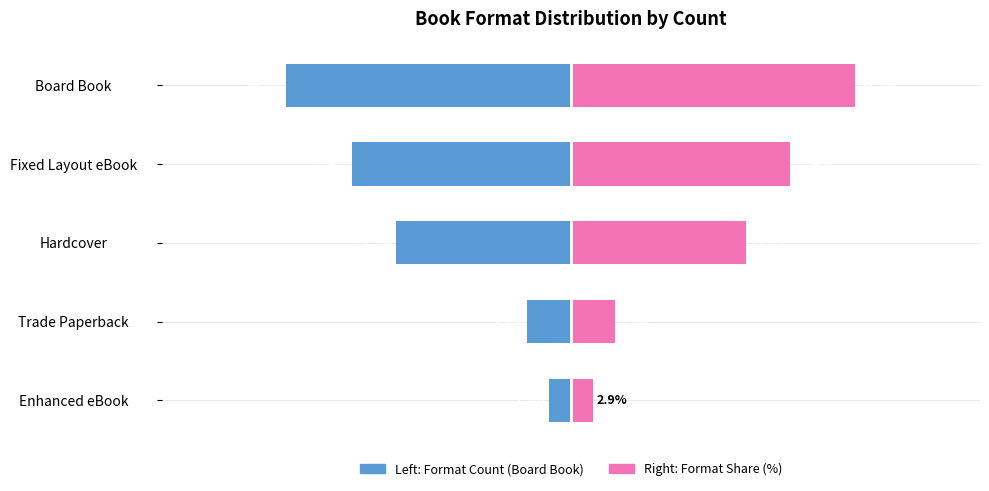

Reading left to right, what are all the values shown in this chart?

Board Book Count: -38.2	-29.4	-23.5	-5.9	-2.9
Format Share (%): 38.2	29.4	23.5	5.9	2.9